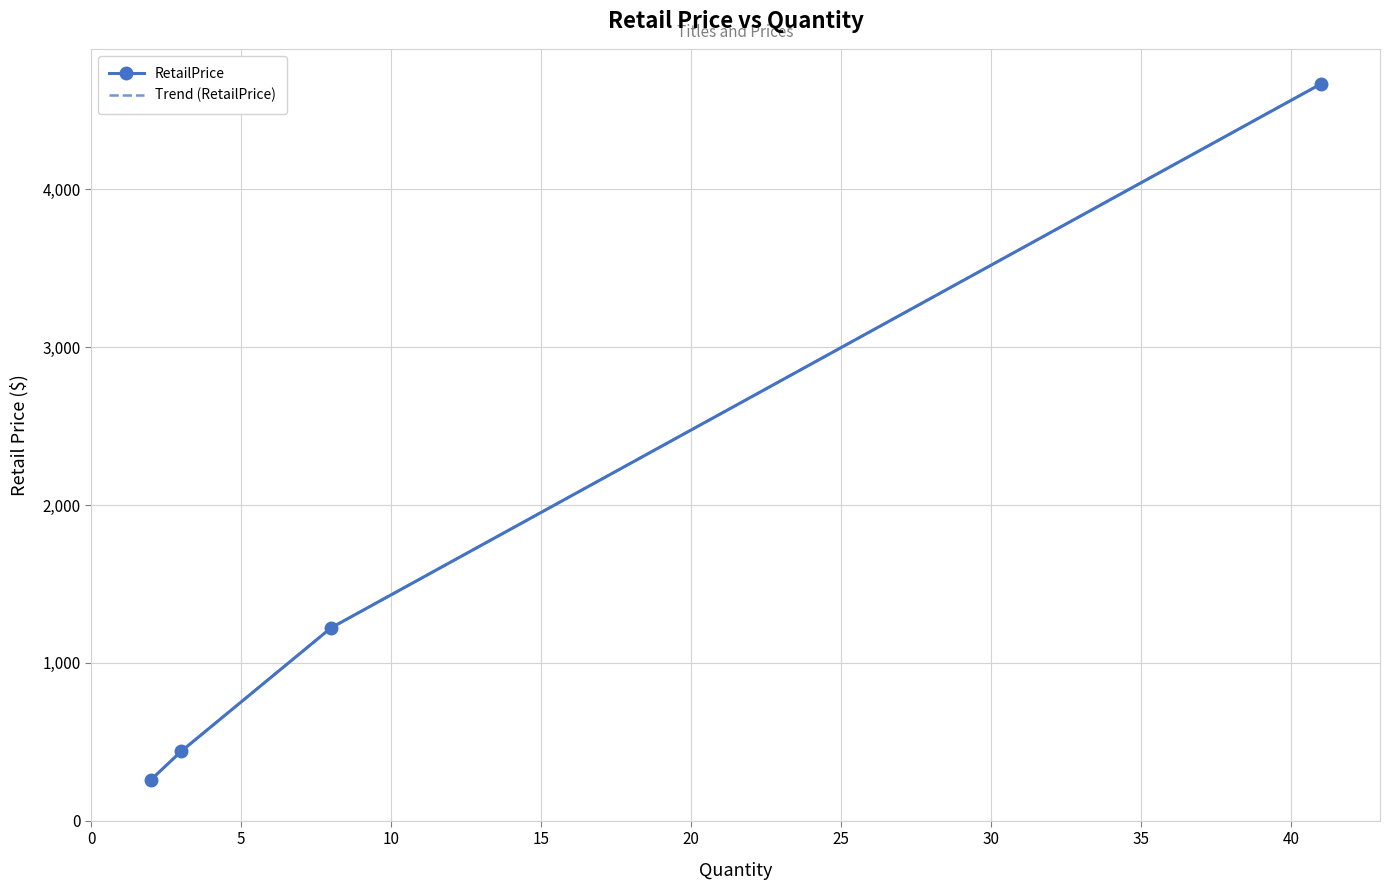

How many lines are shown in the chart?

2